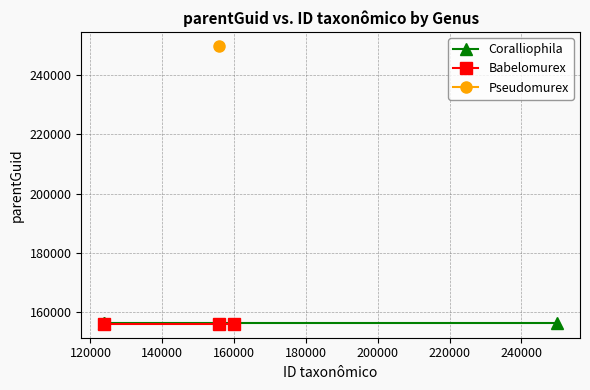

Is it true that Coralliophila equals 227234 at 100000?

False